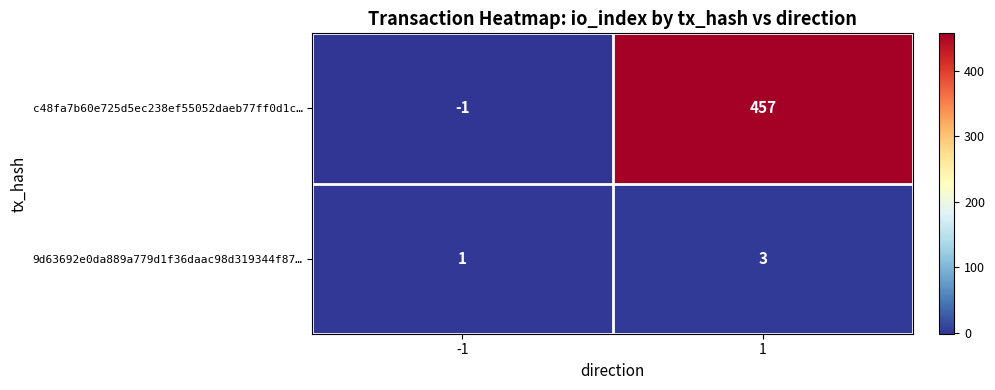

Which series changed the most between -1 and 1?

c48fa7b60e725d5ec238ef55052daeb77ff0d1c…